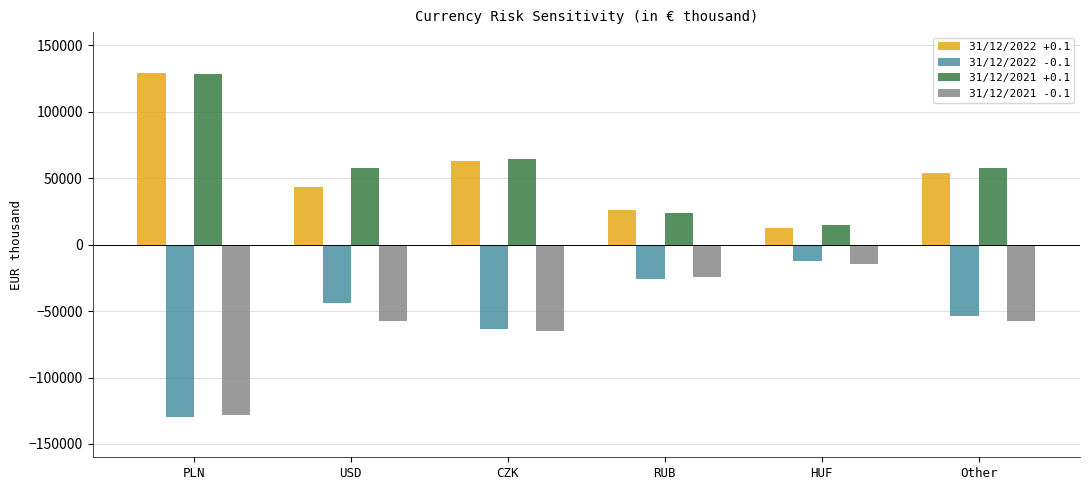

What is the difference between the highest and lowest values at Other?

114958